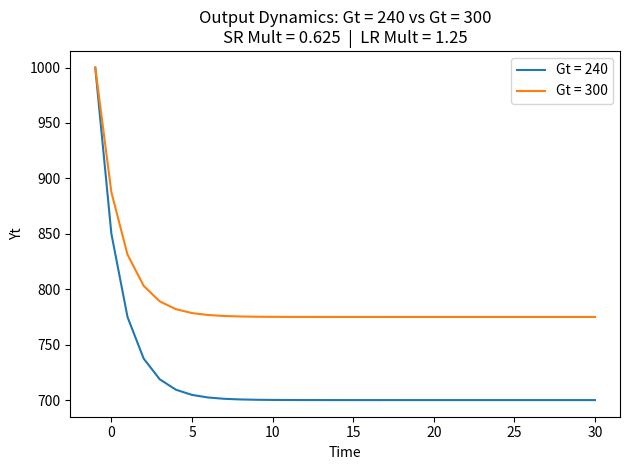

How many lines are shown in the chart?

2